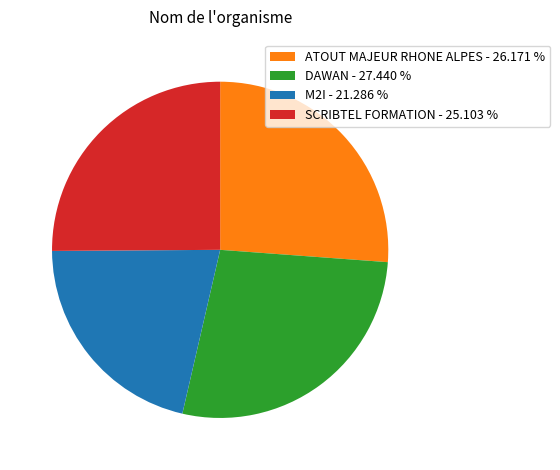

Do SCRIBTEL FORMATION - 25.103 % and DAWAN - 27.440 % together represent more than half of the pie?

Yes